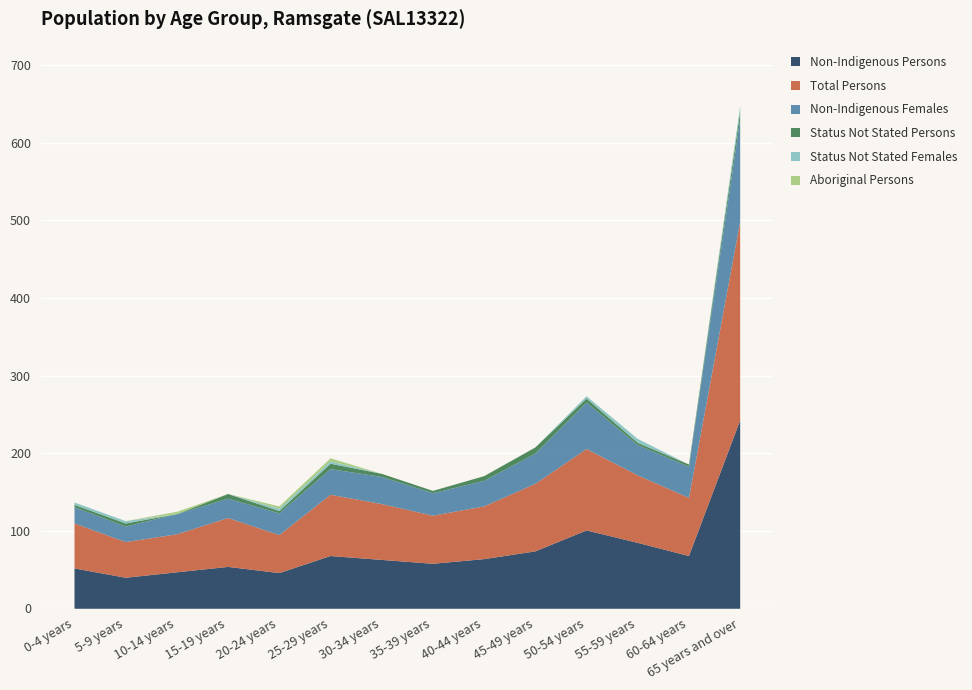

What is the total value across all series at 30-34 years?

174